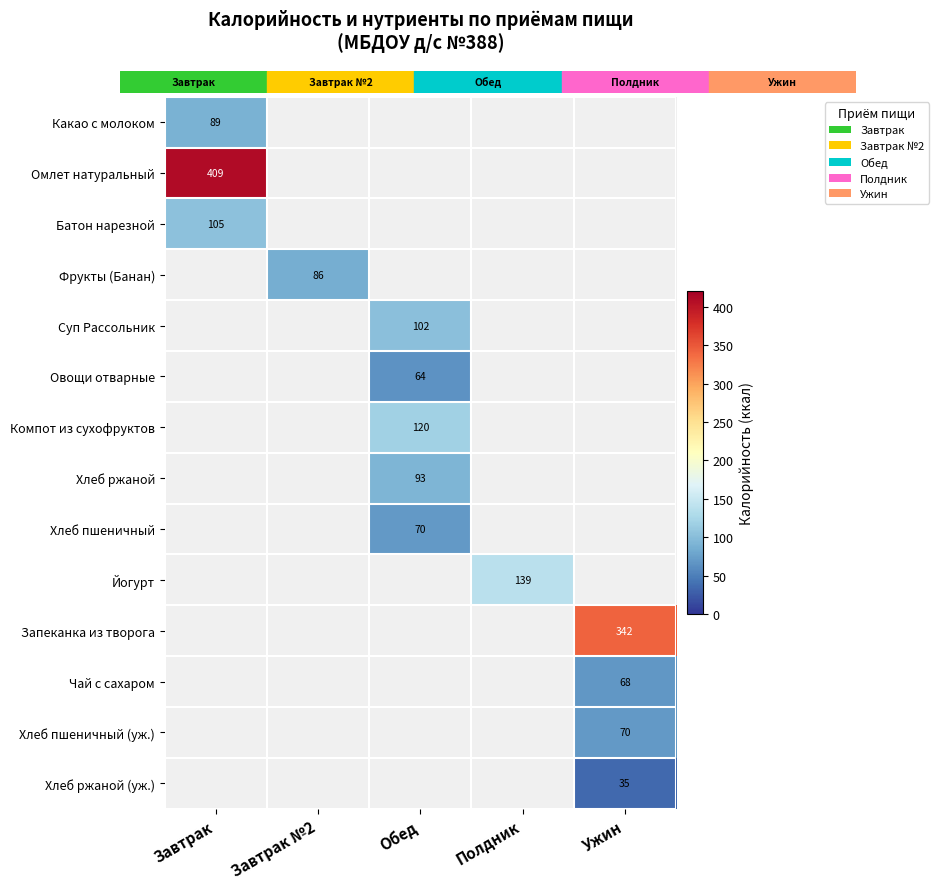

The value of Батон нарезной at Завтрак is 105. True or false?

True